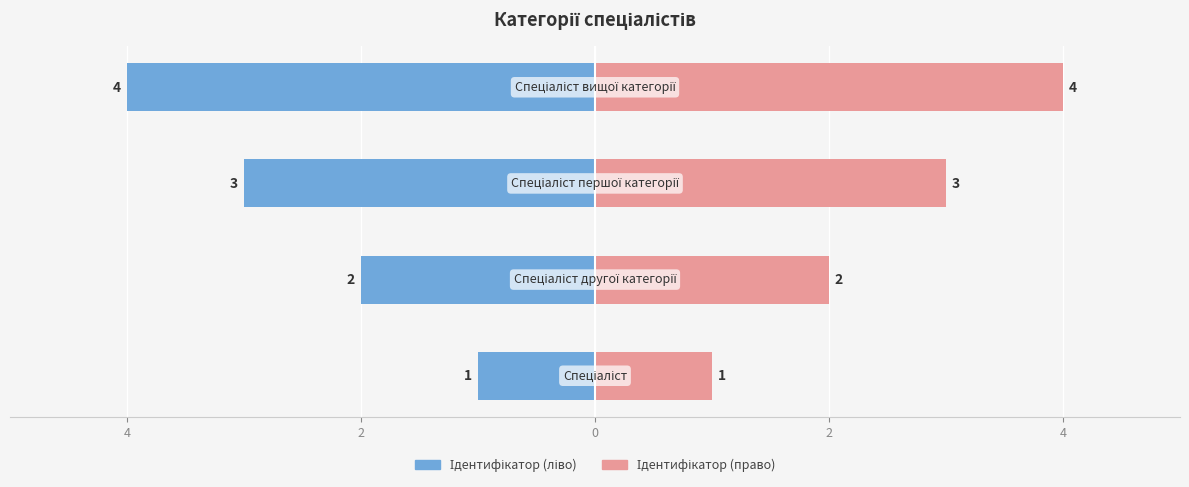

What is the value of the Ідентифікатор (ліво) bar at the 3rd from the left?

-3